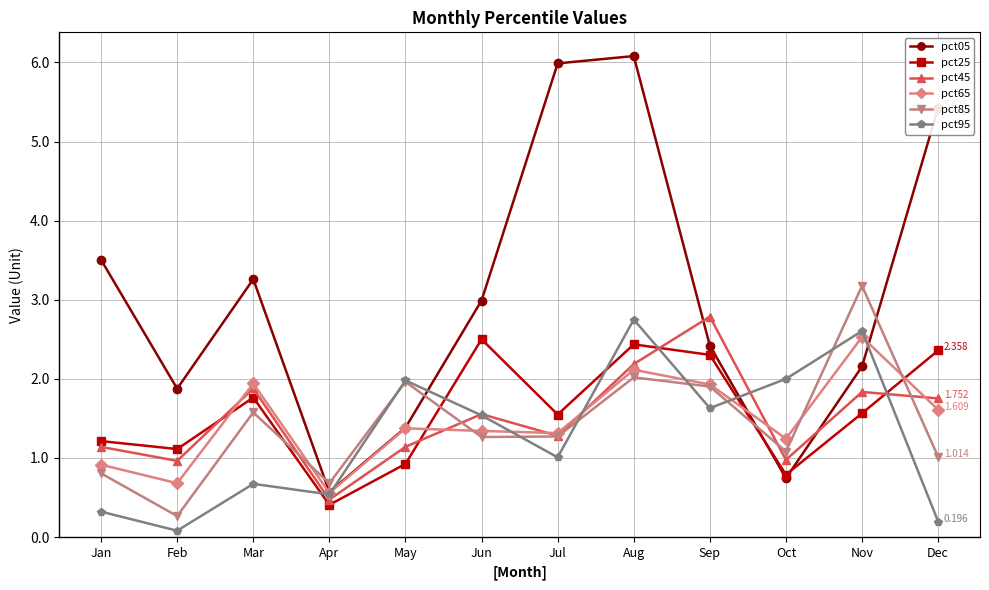

The pct95 series shows 1.8 at Aug. True or false?

False